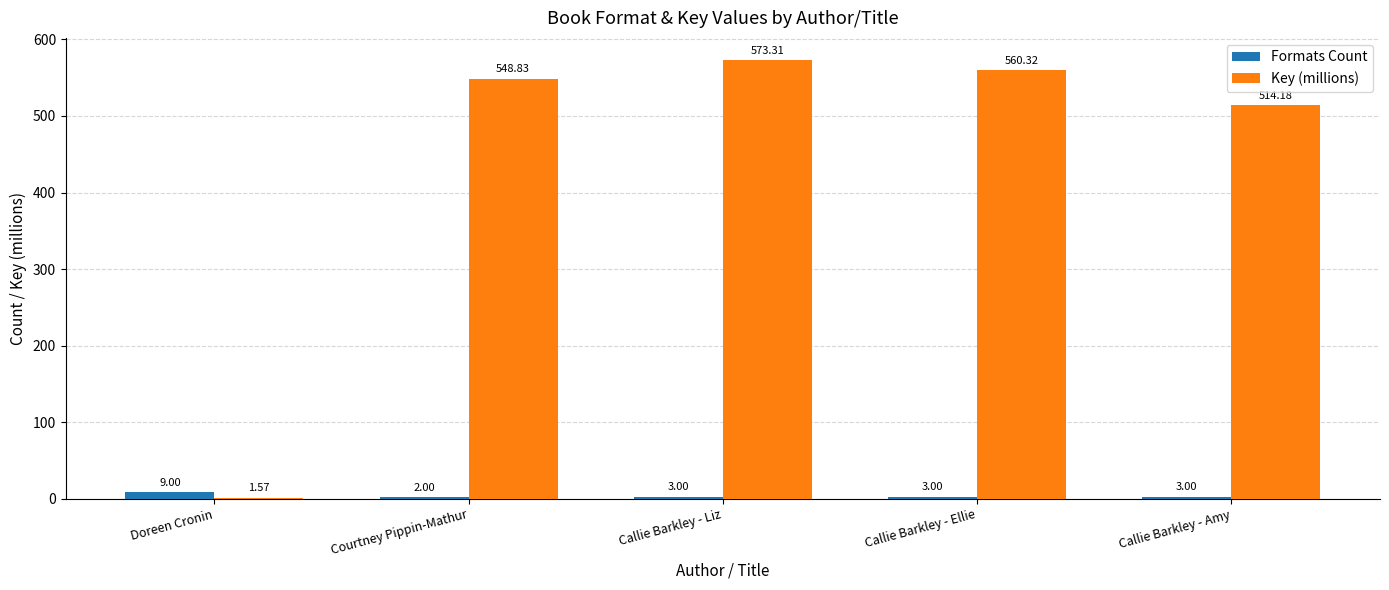

What are all the series names shown in the legend?

Formats Count, Key (millions)